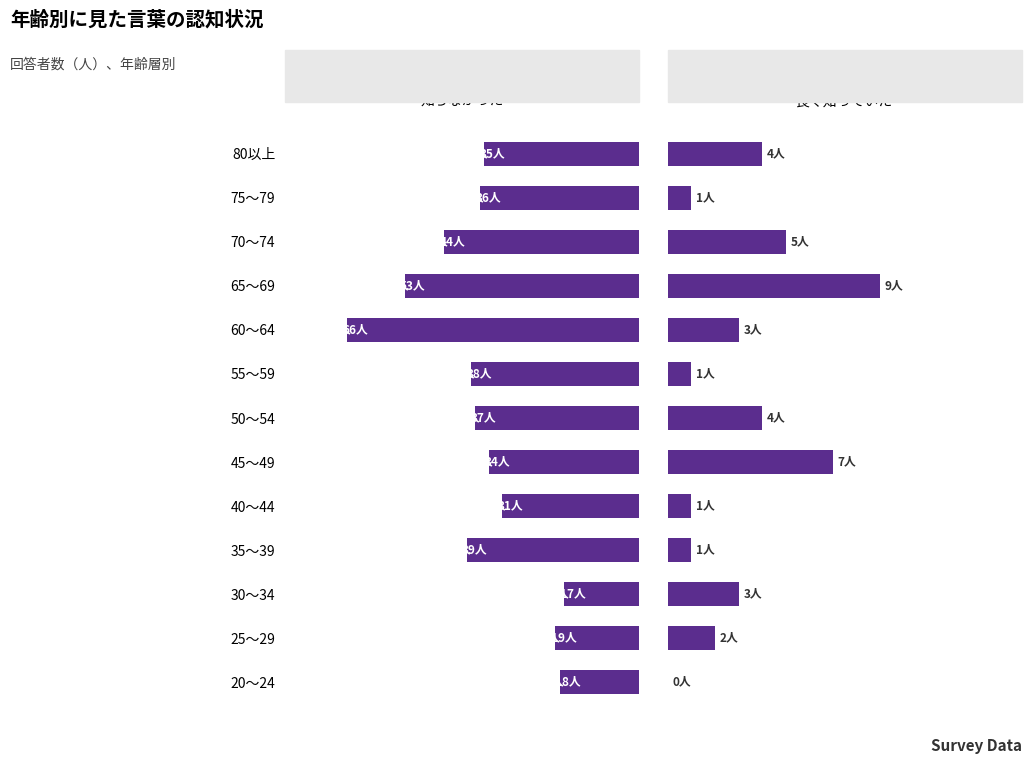

At 75～79, list the series in order from smallest to largest.

言葉も意味も良く知っていた, 言葉も意味も知らなかった